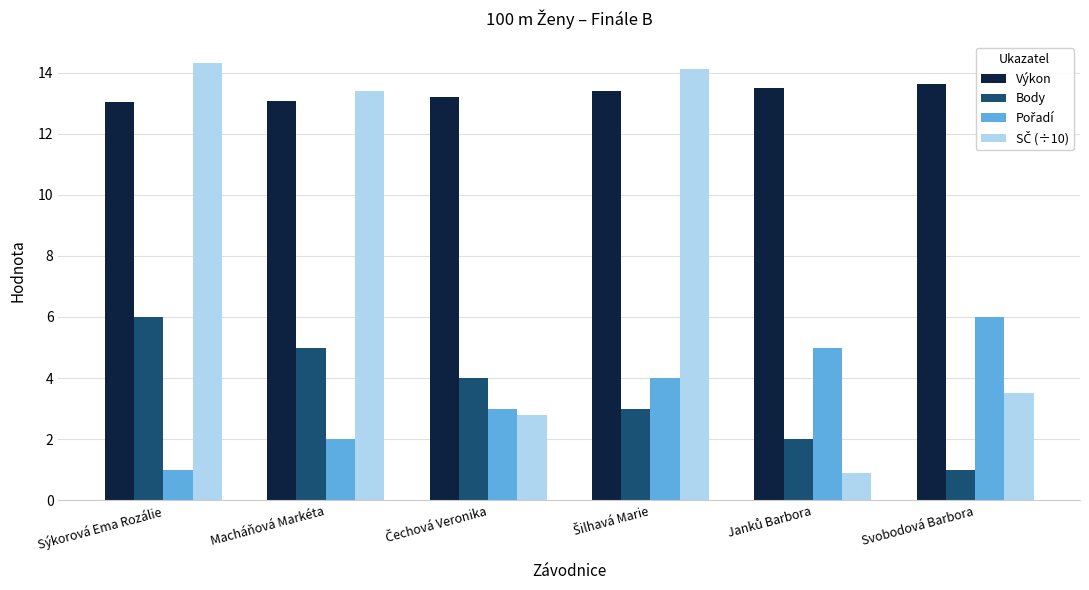

What is the average value of the Výkon series?

13.3